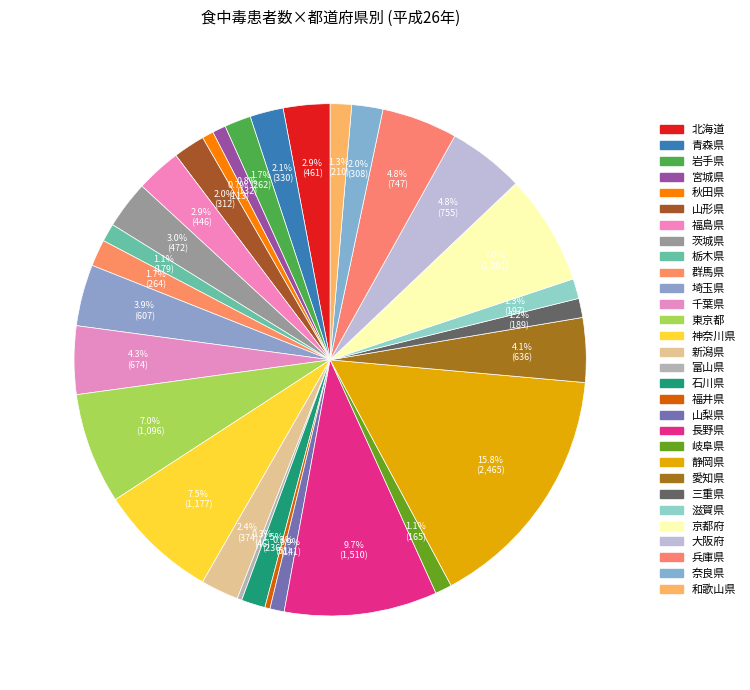

True or false: 和歌山県 accounts for 1% of the total.

True